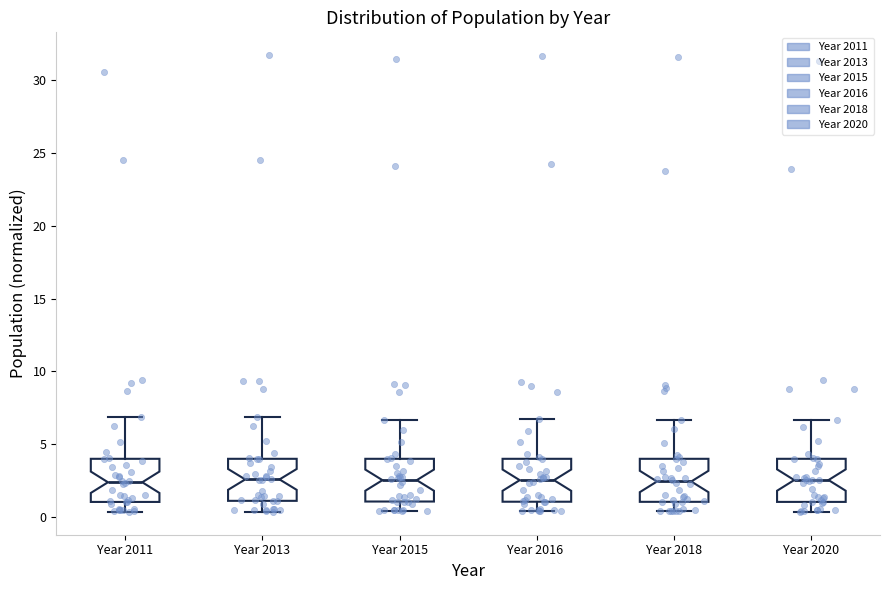

Where does the median line of the box for Year 2020 sit on the y-axis? The values are not printed on the chart, so give them approximately, as read against the axis.

2.5